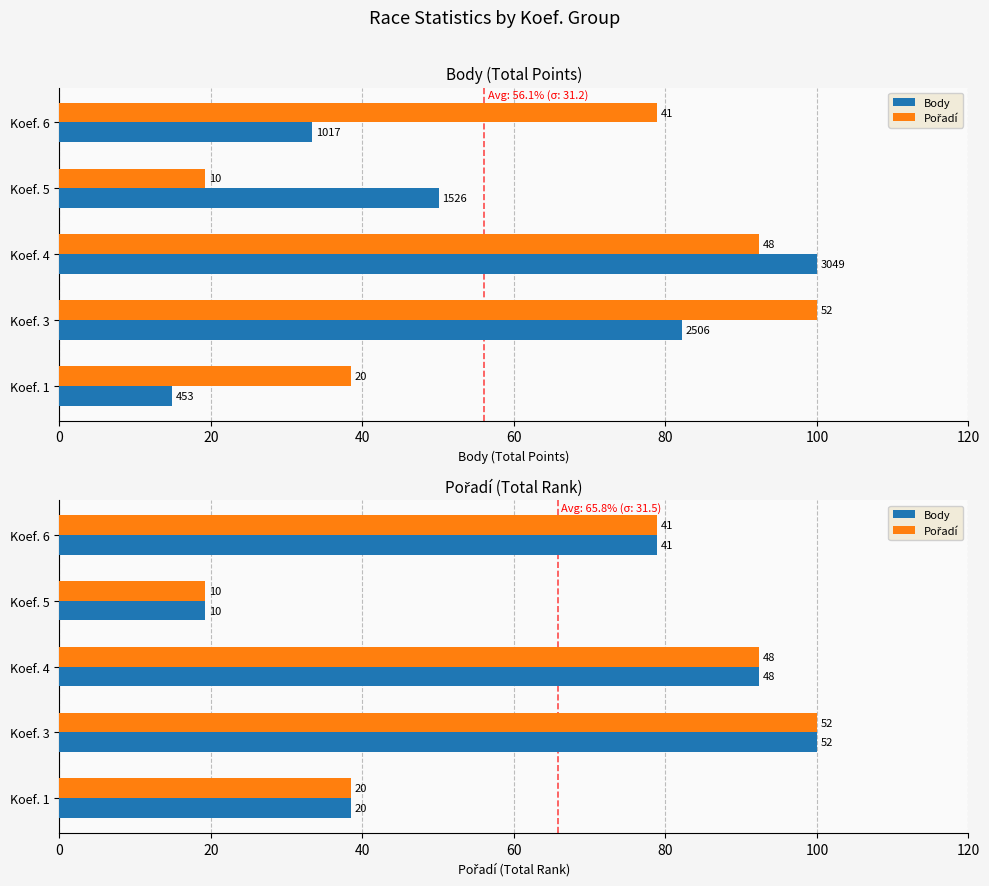

Which series has the largest range (max minus min)?

Body